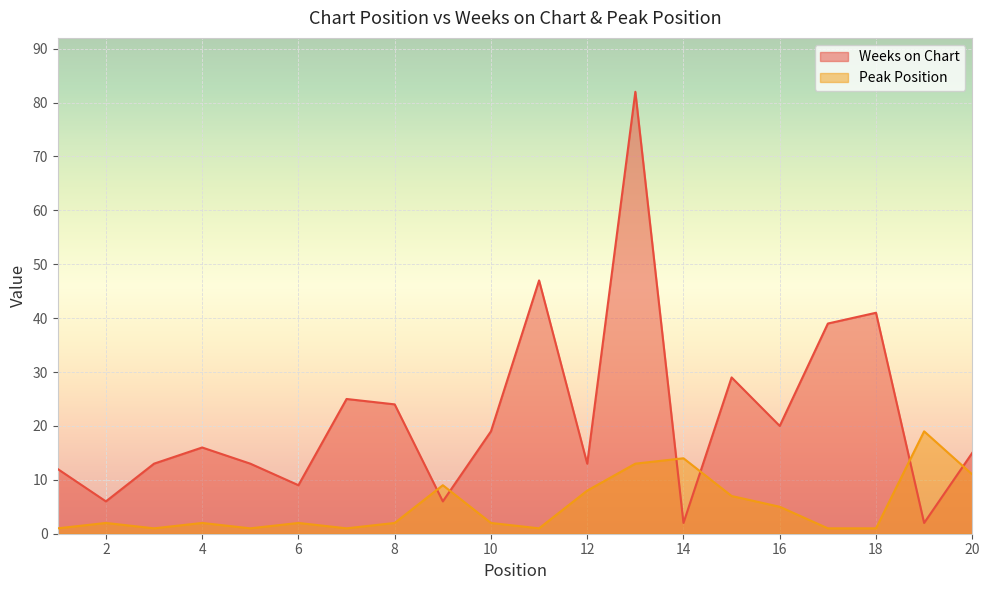

What is the sum of all Peak Position values?

103